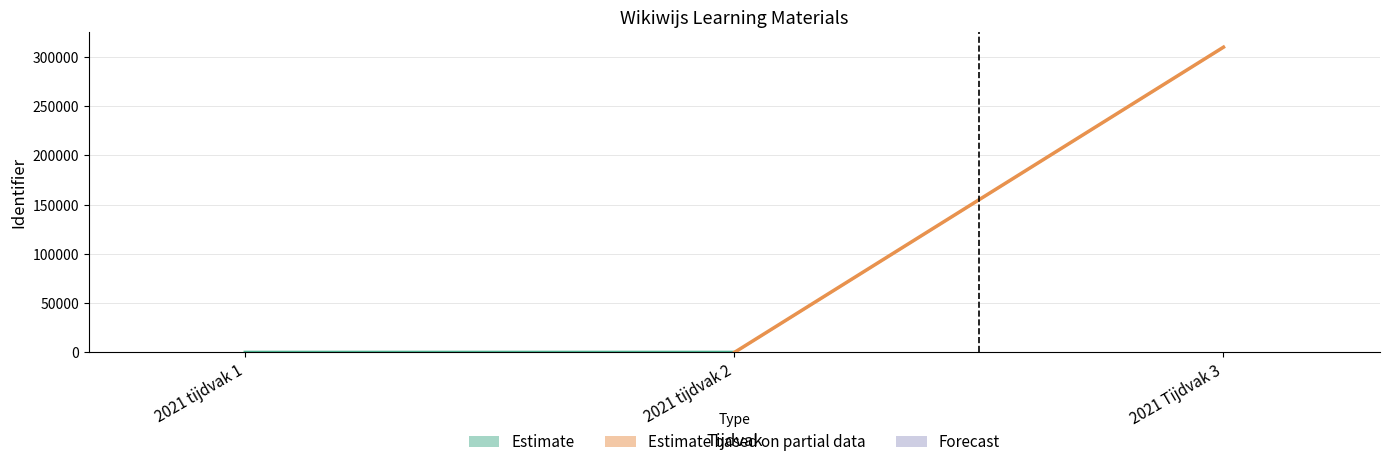

What is the sum of all values?

5.0